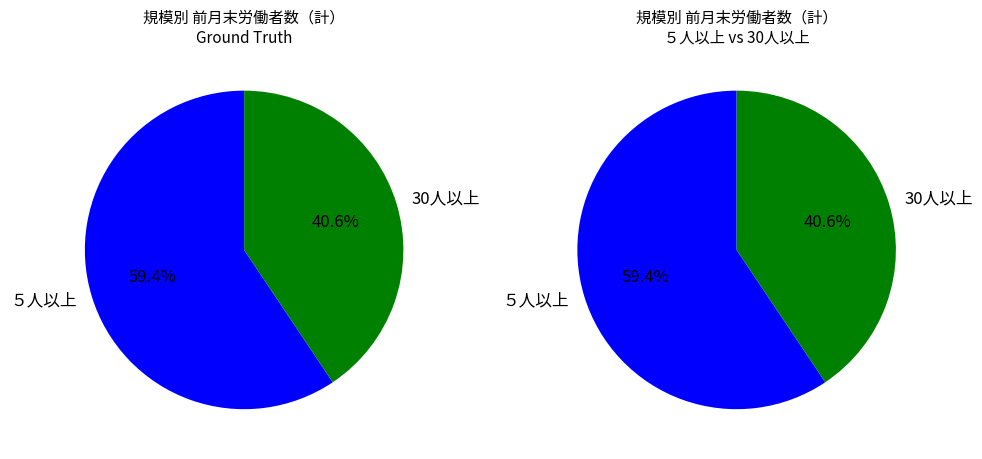

Which category has the smallest portion of the pie?

30人以上